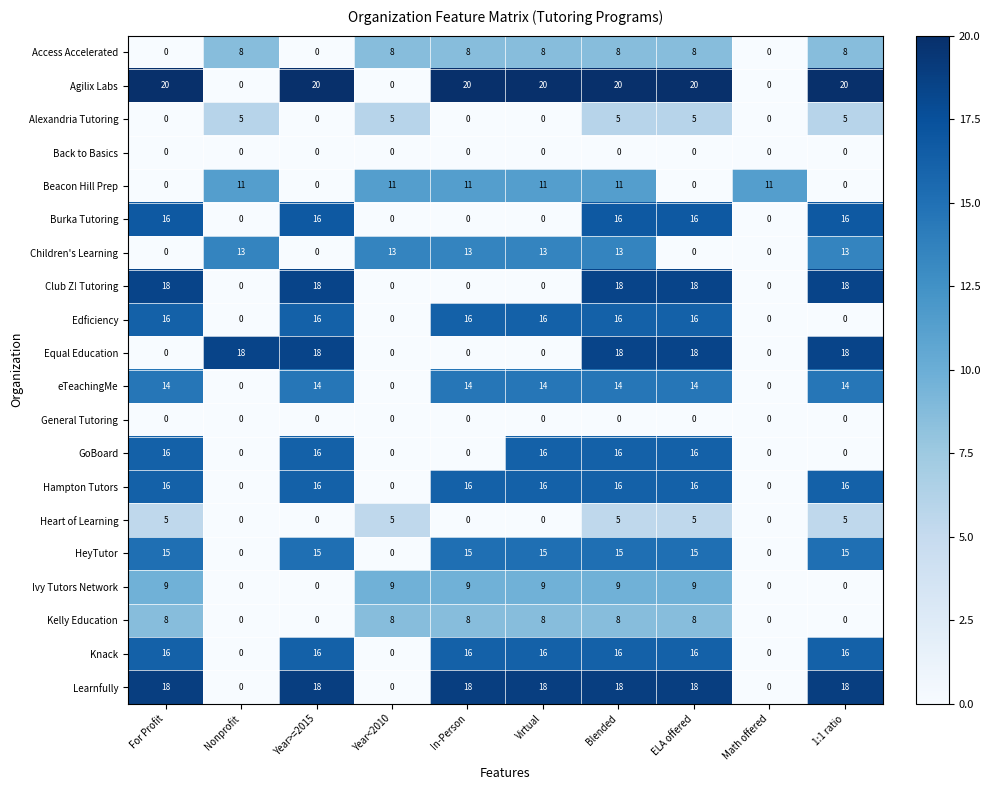

Is it true that HeyTutor equals 15 at In-Person?

True